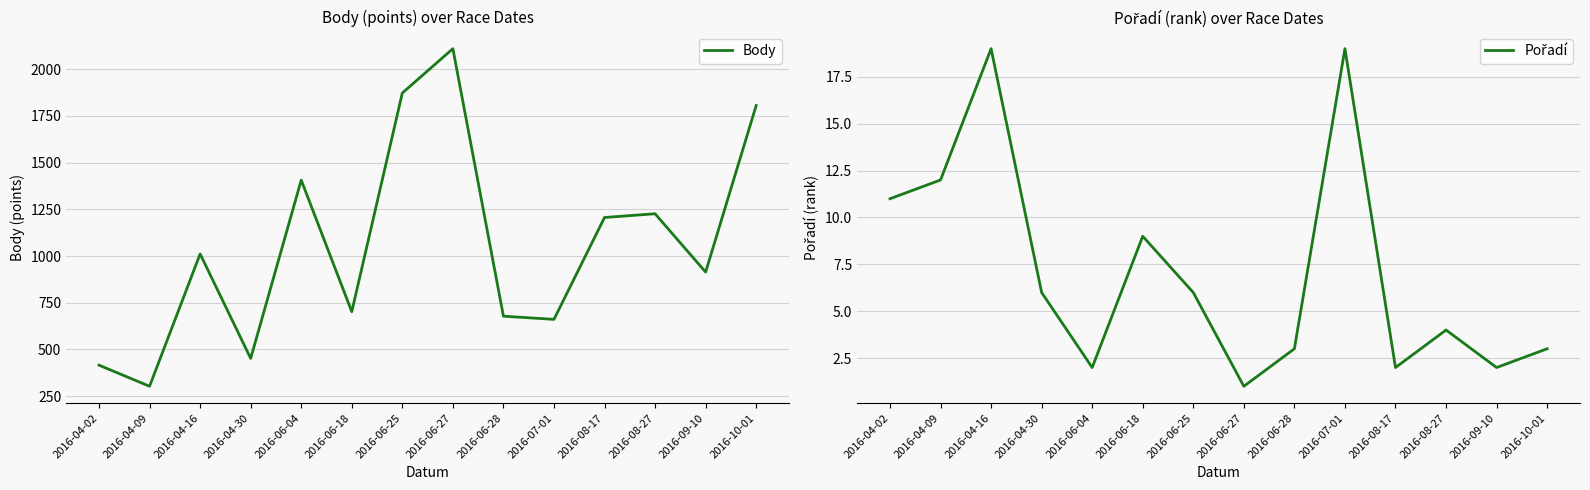

The value of Body at 2016-09-10 is 348. True or false?

False